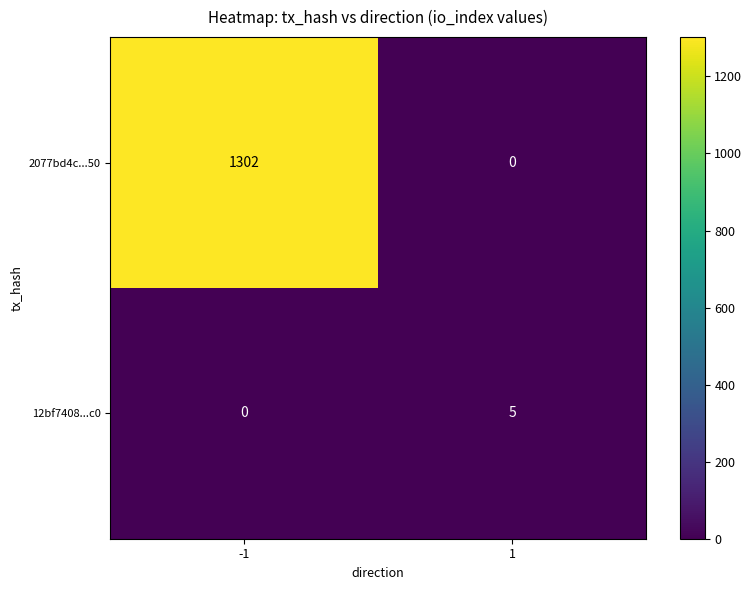

What is the maximum value for 2077bd4c...50?

1302